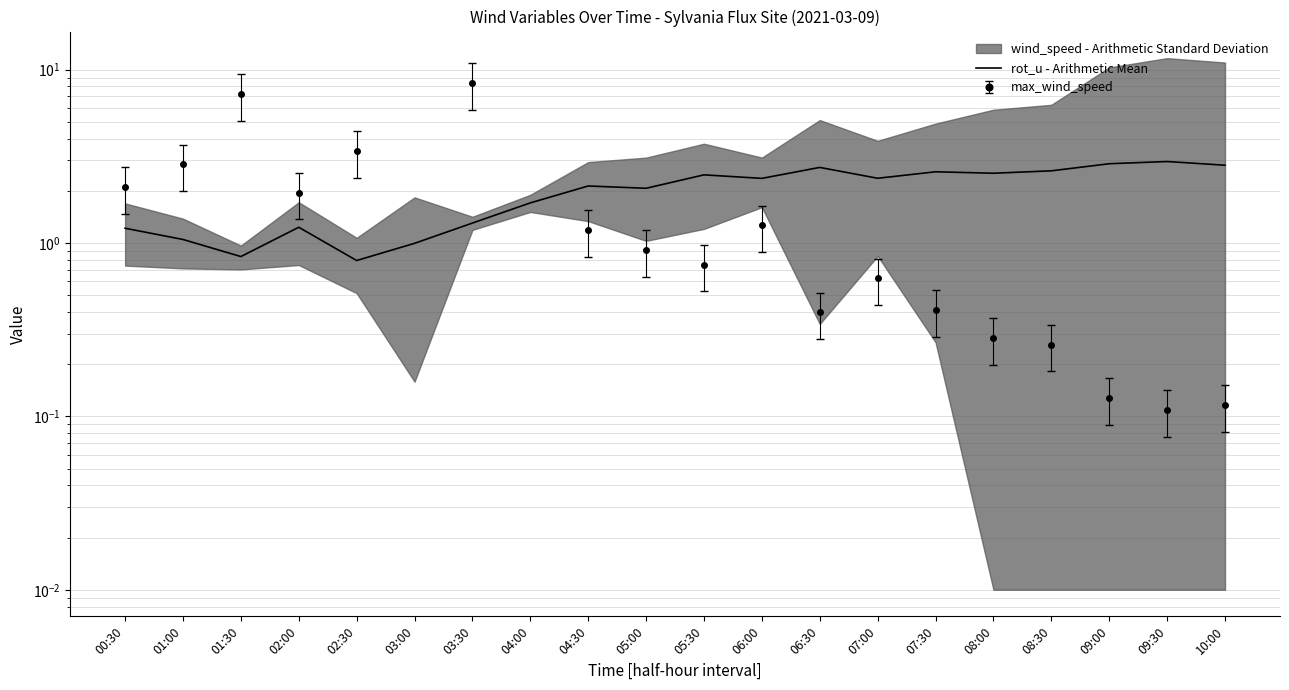

How many values are below 2?

8